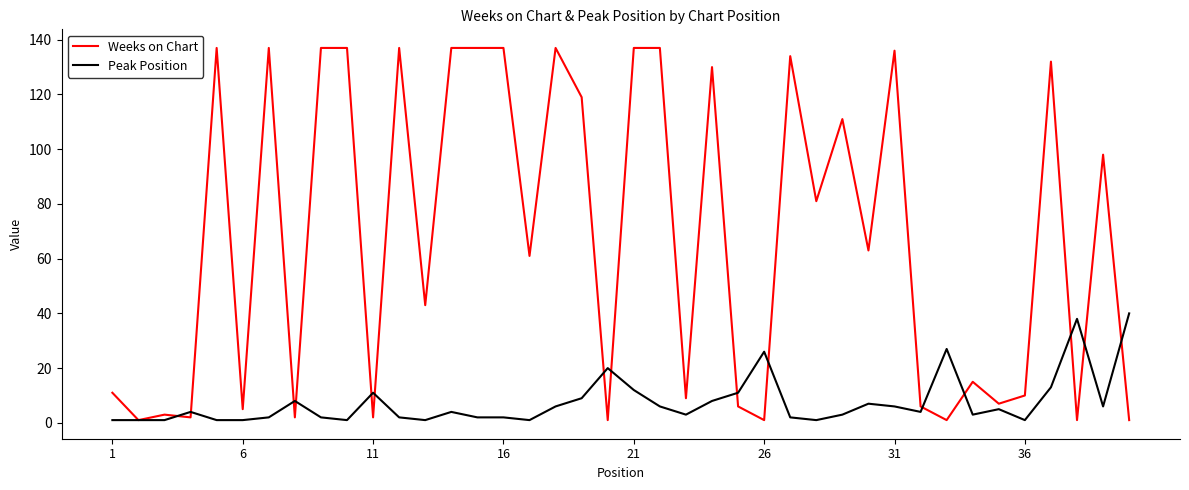

Which series has the largest total across all categories?

Weeks on Chart